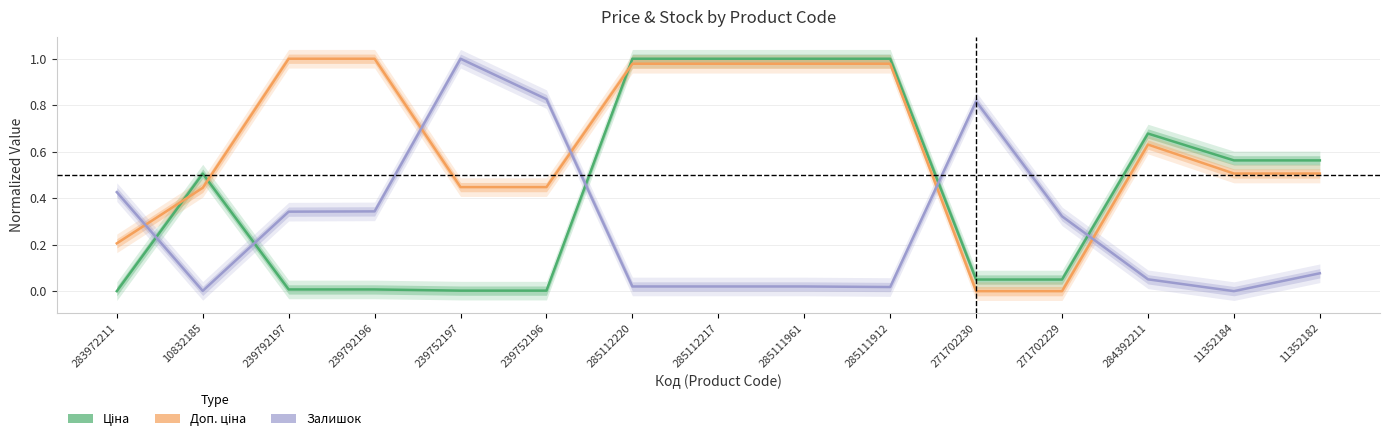

After their last crossing, which series has the higher values: Ціна or Залишок?

Ціна